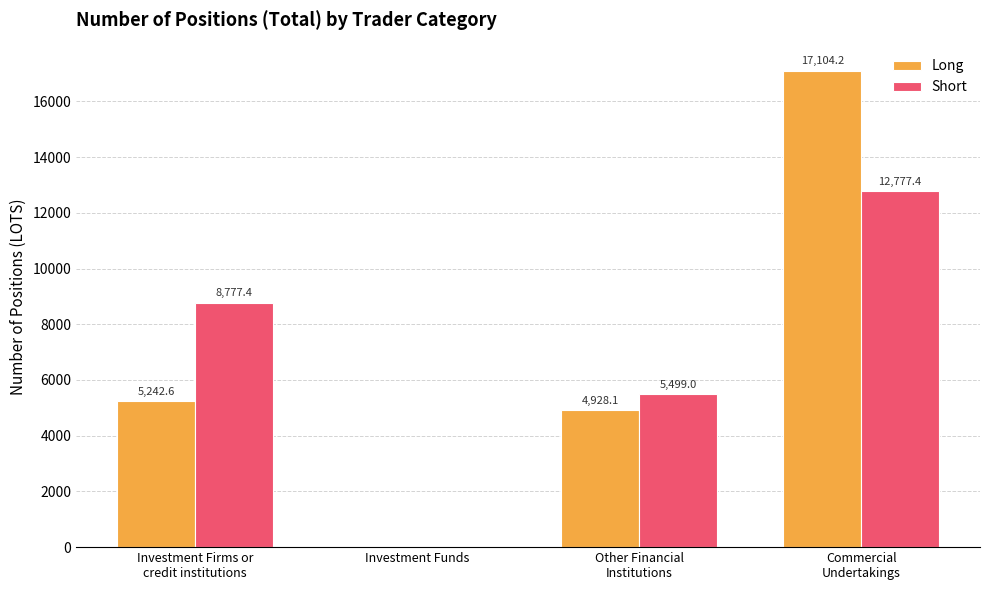

At which category is the sum across all series the highest?

Commercial
Undertakings